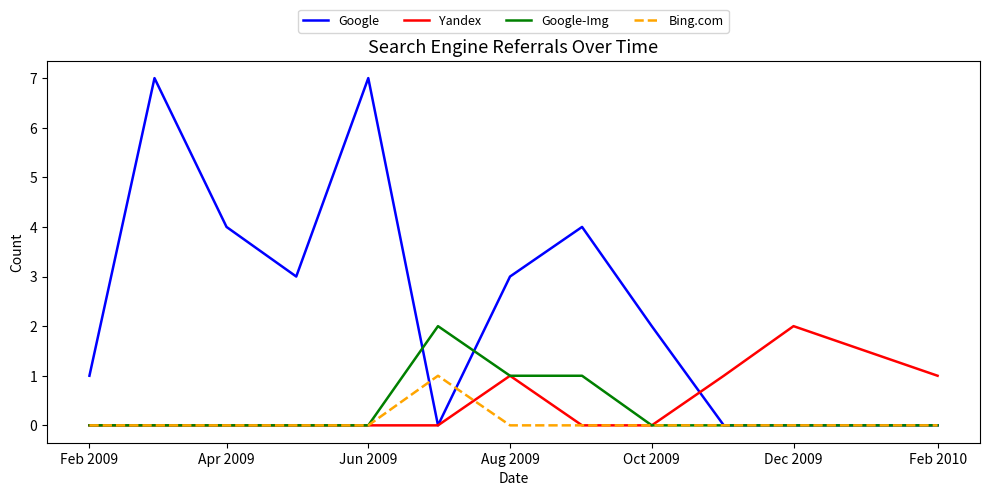

What is the maximum value shown in the chart?

7